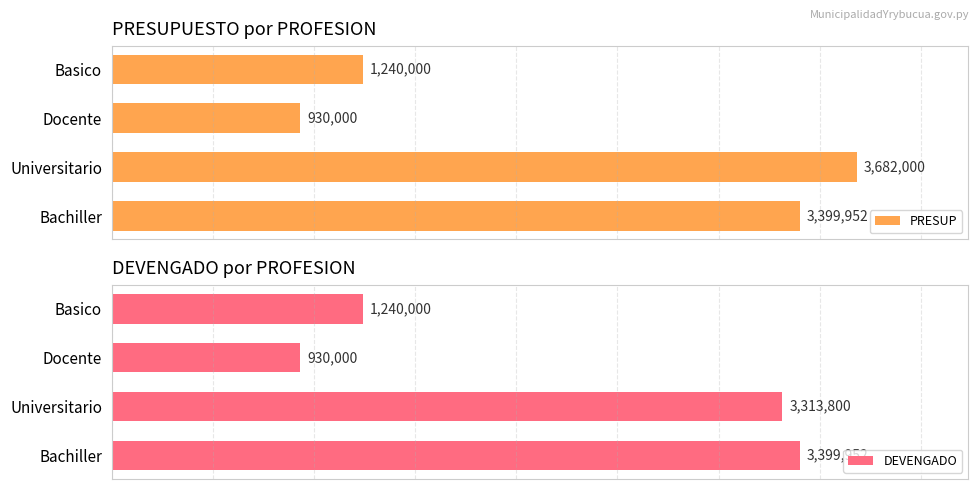

How many values in the PRESUP series exceed 3399952?

1